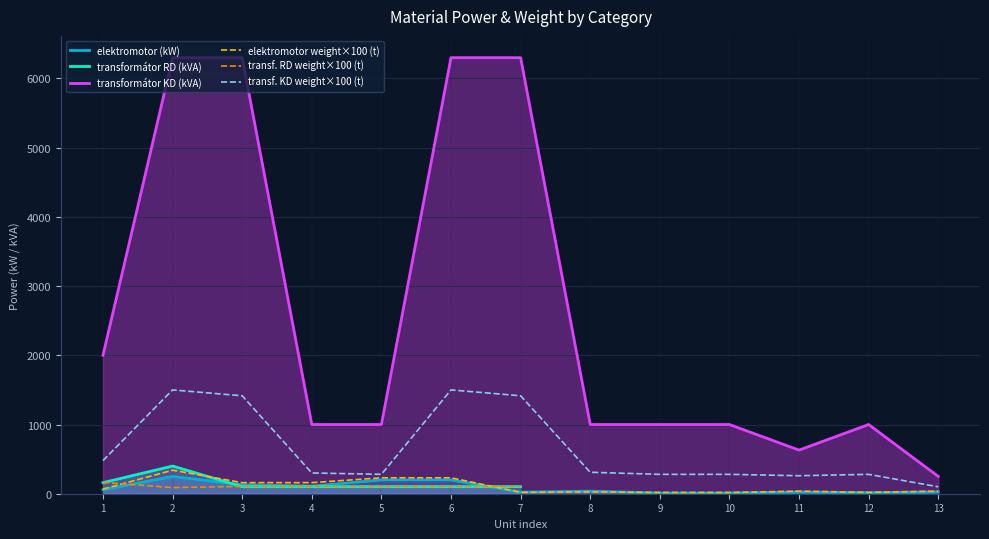

The value of transformátor KD (kVA) at 4 is 1000.0. True or false?

True